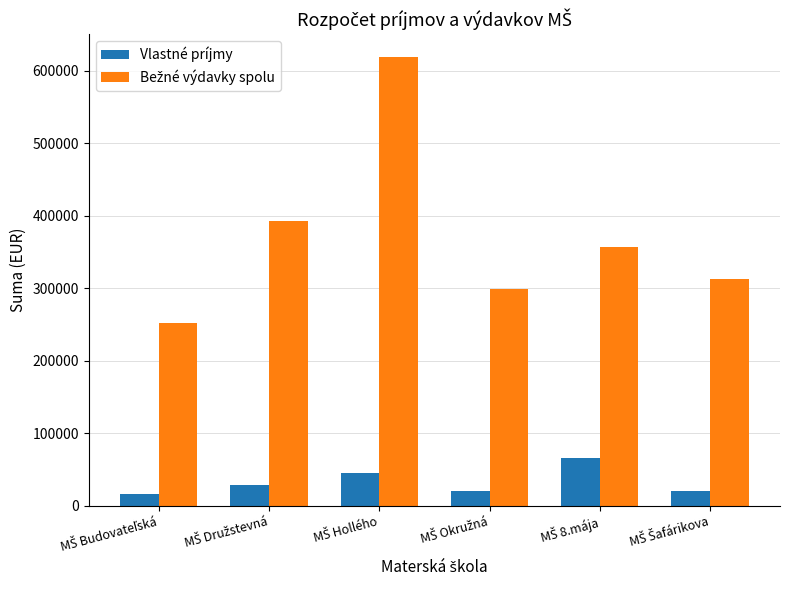

How many bars are there in each group?

2